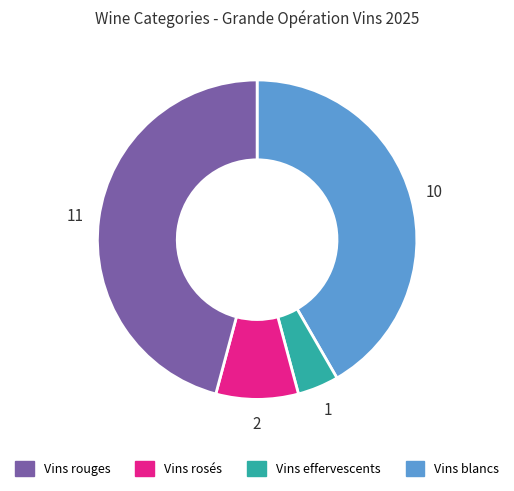

Is there a majority slice in this chart?

No